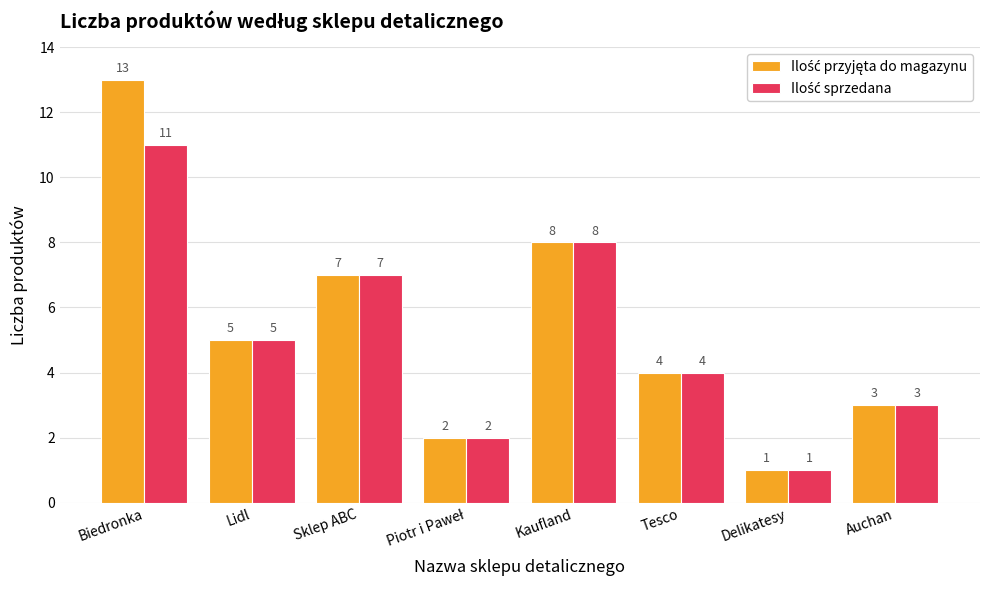

How many series are shown in this chart?

2